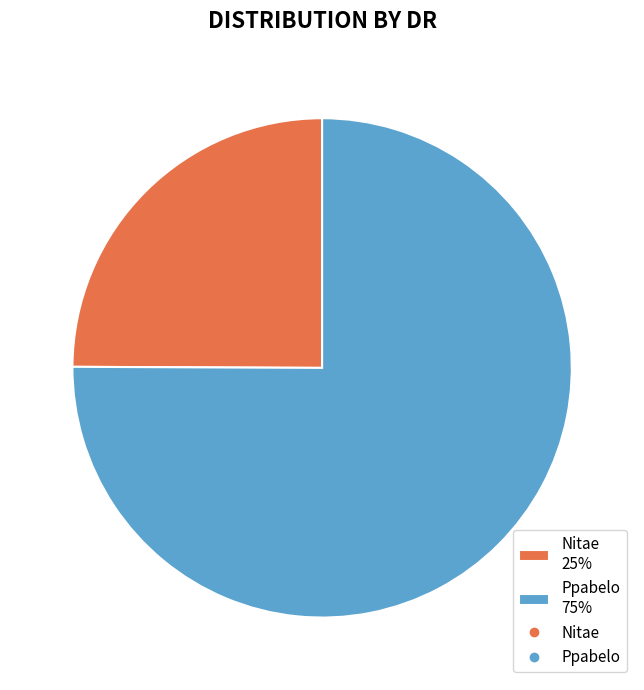

Which category accounts for the majority?

Ppabelo